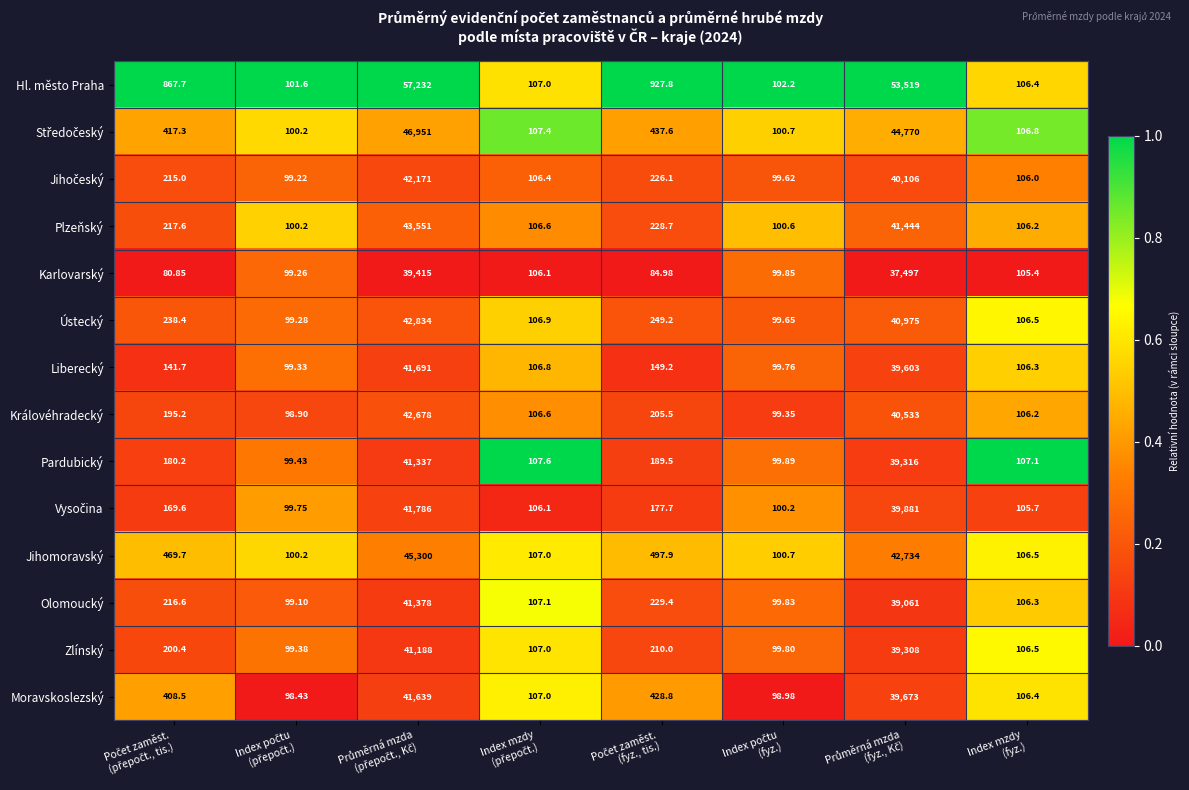

Which series has the largest total across all categories?

Hl. město Praha